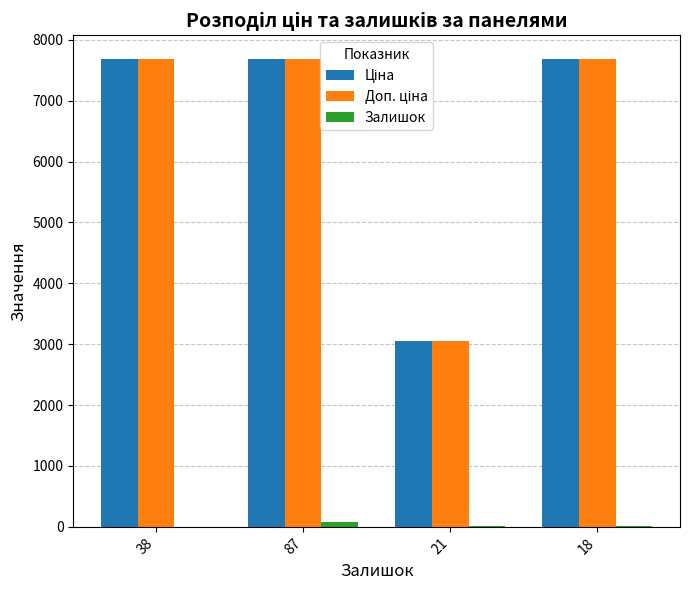

What is the maximum value shown in the chart?

7688.0